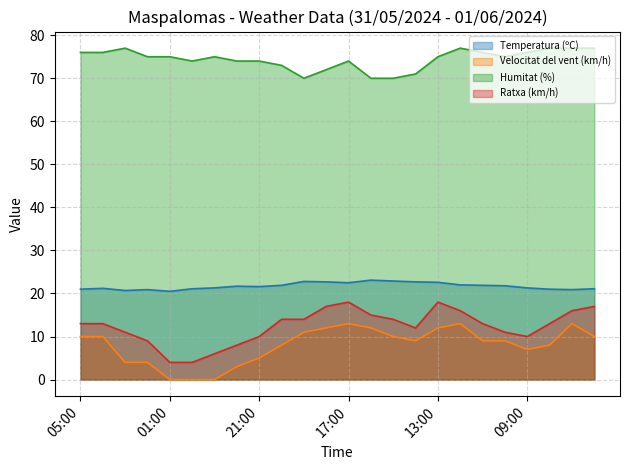

True or false: Velocitat del vent (km/h) and Temperatura (ºC) intersect in this chart.

False